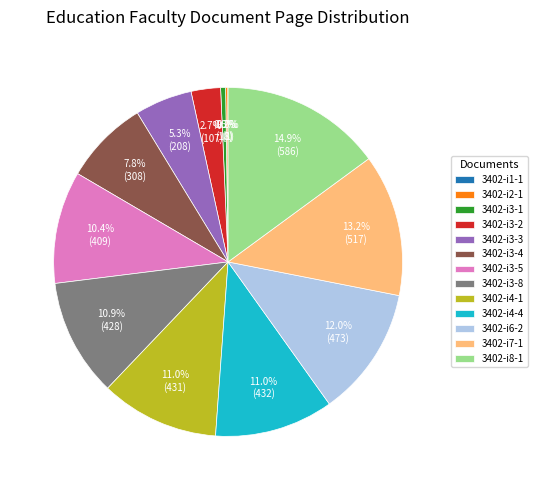

What portion of the pie excludes 3402-i4-4?

89.0%